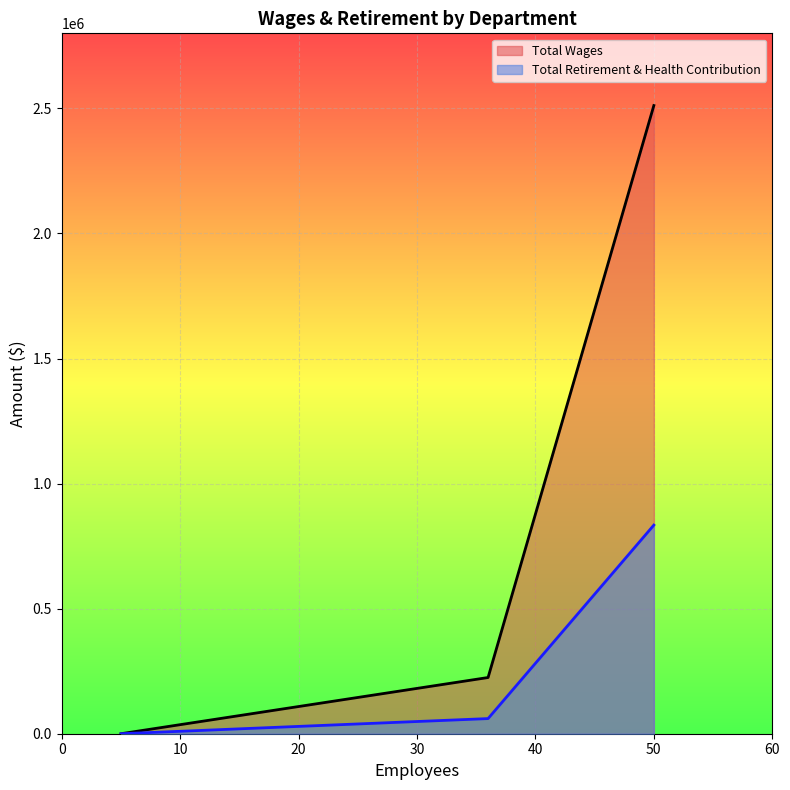

What is the average value of the Total Wages series?

911999